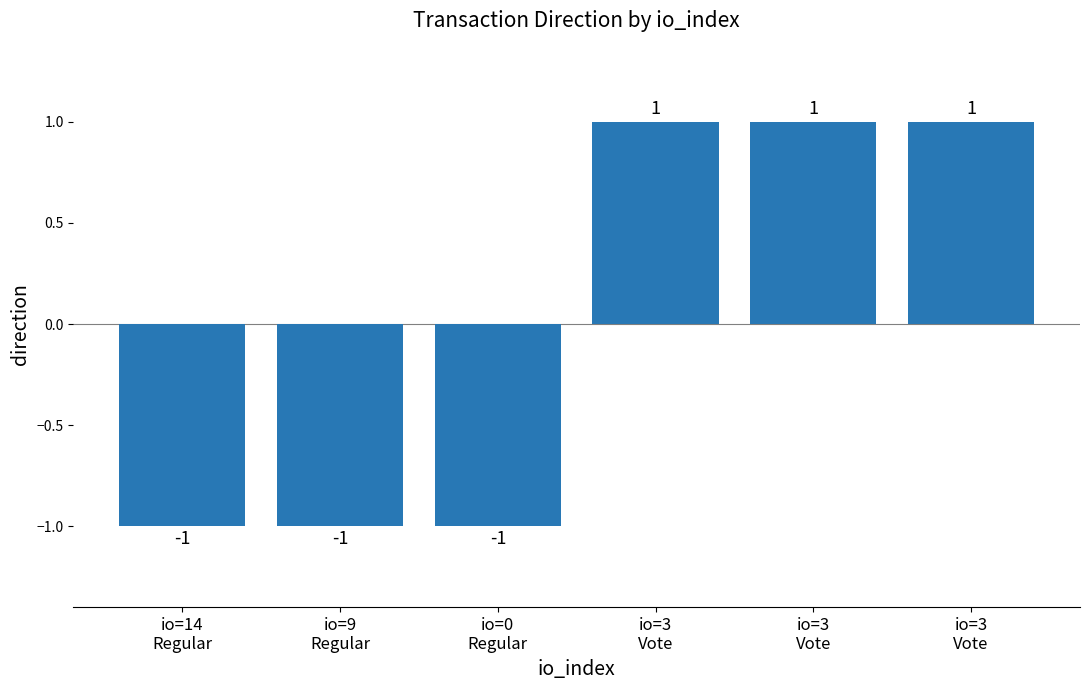

The value at io=9
Regular is 0. True or false?

False